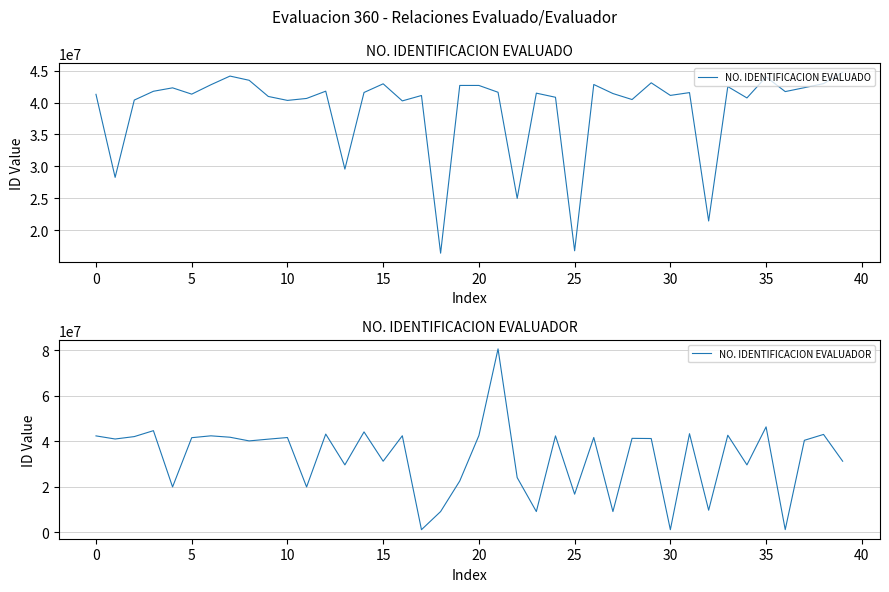

What is the label of the 16th point from the left?

15